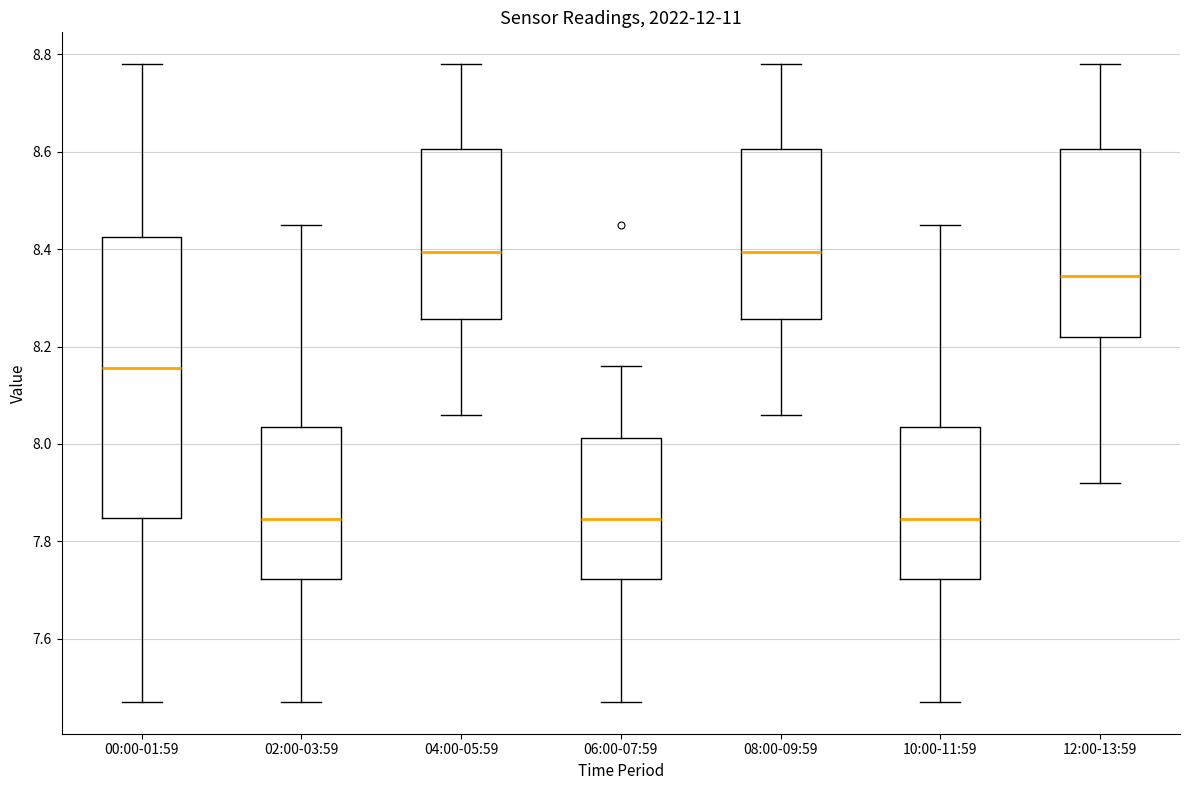

Reading left to right, read every box against the y-axis: the position of its median line, the range the box covers, and the ends of its whiskers. The values are not printed on the chart, so give them approximately, as read against the axis.

00:00-01:59: median 8.16, box 7.84 to 8.42, whiskers 7.48 to 8.78
02:00-03:59: median 7.84, box 7.72 to 8.04, whiskers 7.48 to 8.46
04:00-05:59: median 8.40, box 8.26 to 8.60, whiskers 8.06 to 8.78
06:00-07:59: median 7.84, box 7.72 to 8.02, whiskers 7.48 to 8.16
08:00-09:59: median 8.40, box 8.26 to 8.60, whiskers 8.06 to 8.78
10:00-11:59: median 7.84, box 7.72 to 8.04, whiskers 7.48 to 8.46
12:00-13:59: median 8.34, box 8.22 to 8.60, whiskers 7.92 to 8.78